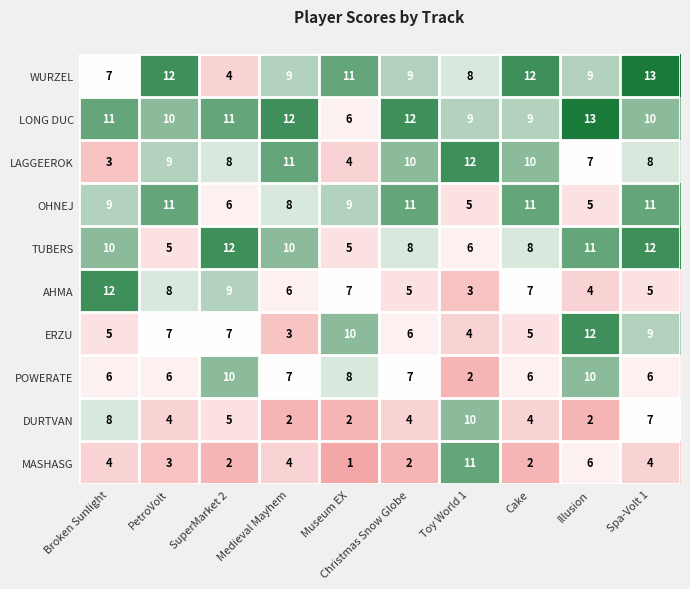

What is the total value across all series at Medieval Mayhem?

72